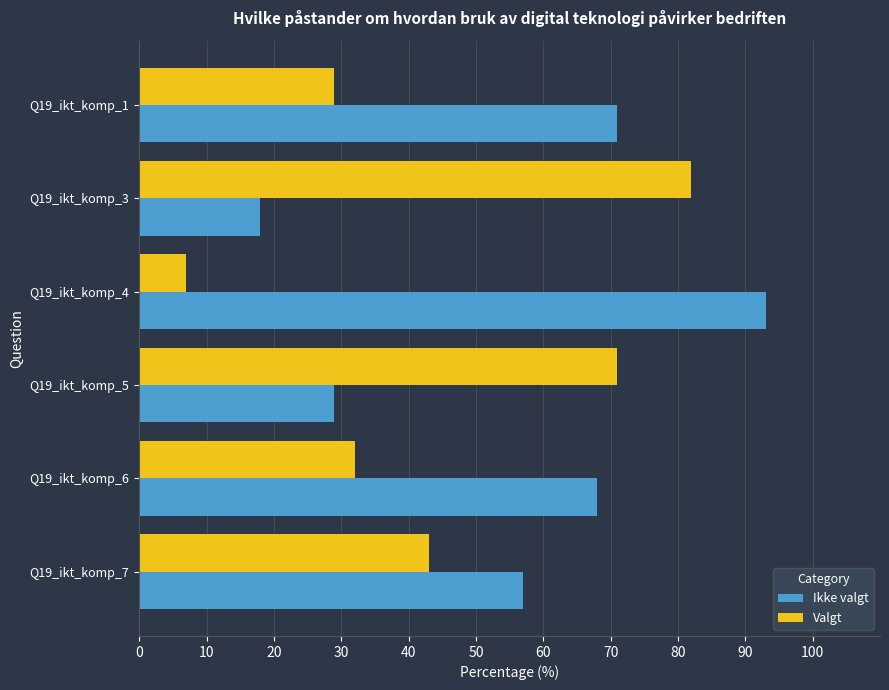

List the labels in order of Valgt value, smallest first.

Q19_ikt_komp_4, Q19_ikt_komp_1, Q19_ikt_komp_6, Q19_ikt_komp_7, Q19_ikt_komp_5, Q19_ikt_komp_3